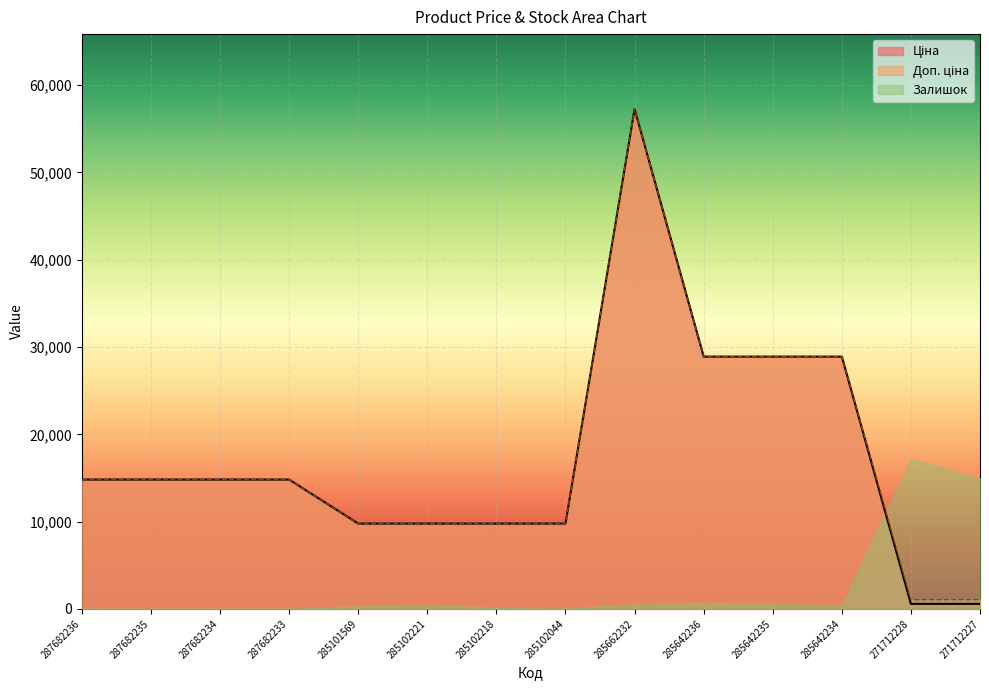

At which category is the sum across all series the highest?

285662232